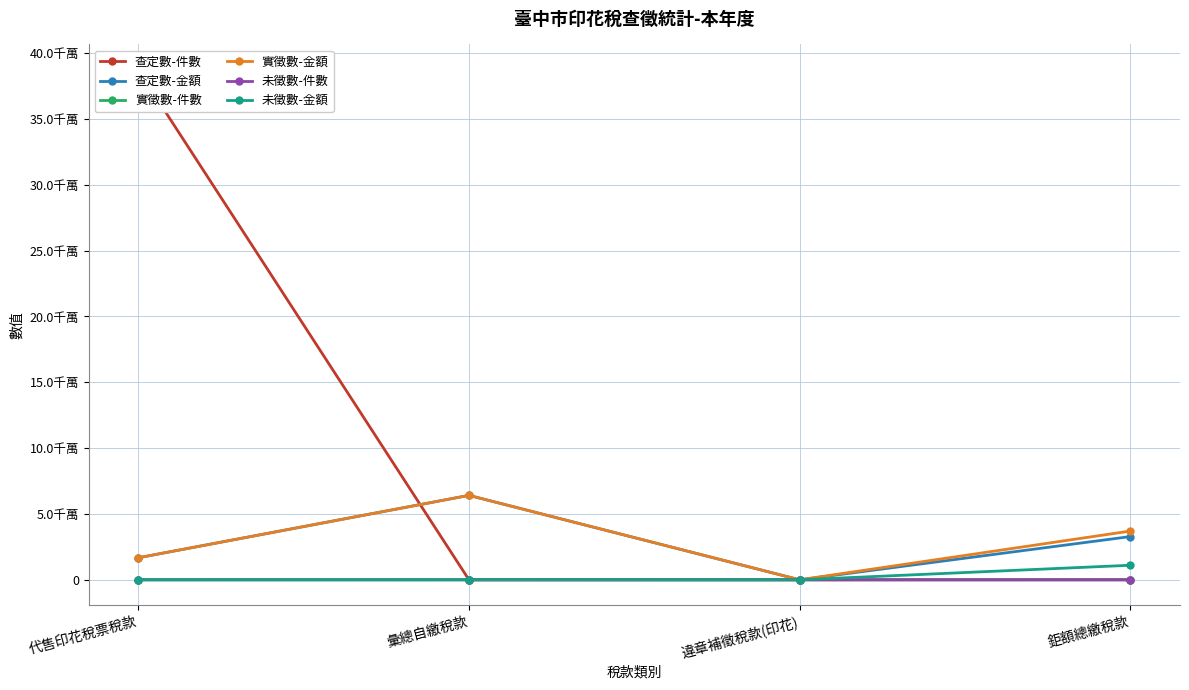

How many values in the 實徵數-金額 series exceed 37036270?

1